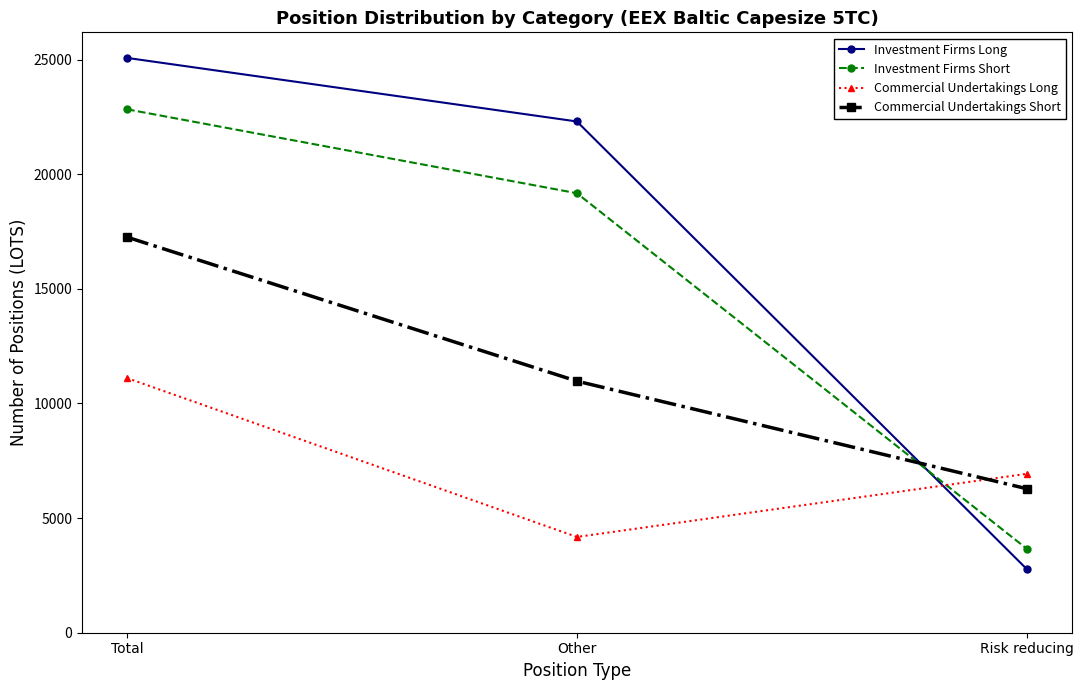

Is it true that Commercial Undertakings Long equals 15448.0 at Total?

False